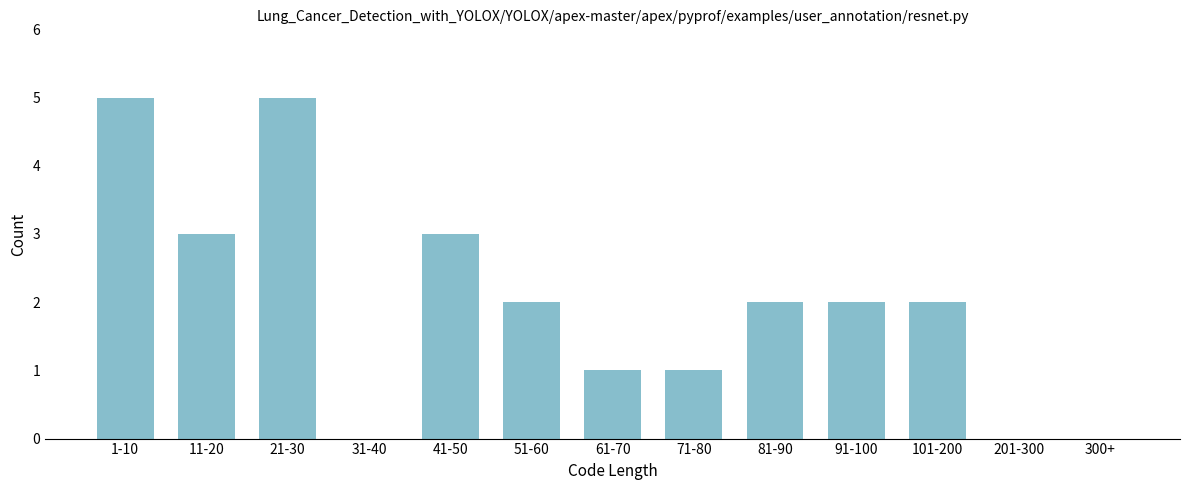

Reading left to right, list all the values displayed in this chart.

1-10=5	11-20=3	21-30=5	31-40=0	41-50=3	51-60=2	61-70=1	71-80=1	81-90=2	91-100=2	101-200=2	201-300=0	300+=0